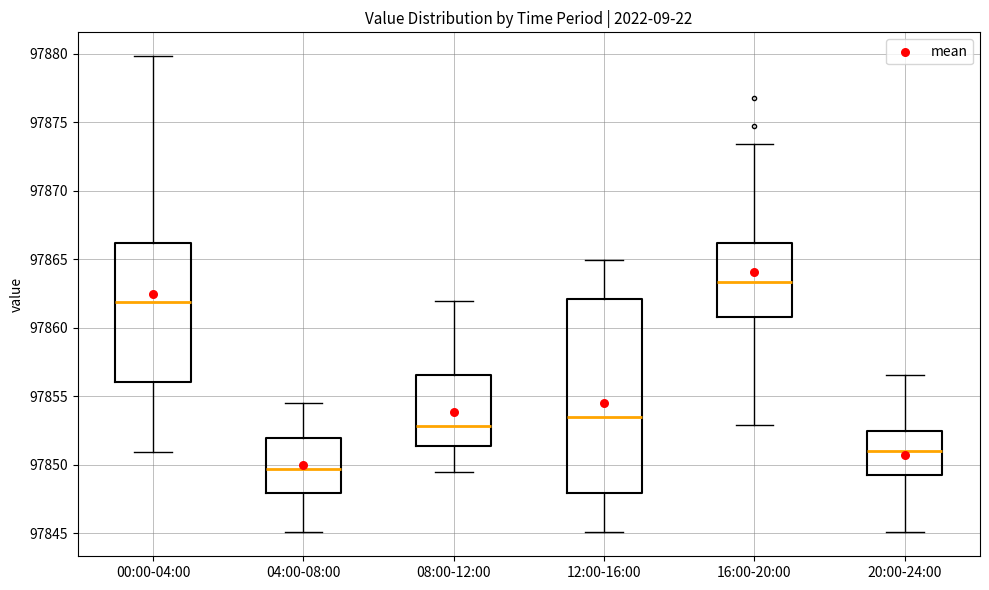

Reading left to right, transcribe this box plot: for each box, give where its median line is, the range the box spans, and where its two whiskers end, as read against the y-axis. The values are not printed on the chart, so give them approximately, as read against the axis.

00:00-04:00: median 97862.0, box 97856.0 to 97866.0, whiskers 97851.0 to 97880.0
04:00-08:00: median 97849.5, box 97848.0 to 97852.0, whiskers 97845.0 to 97854.5
08:00-12:00: median 97853.0, box 97851.5 to 97856.5, whiskers 97849.5 to 97862.0
12:00-16:00: median 97853.5, box 97848.0 to 97862.0, whiskers 97845.0 to 97865.0
16:00-20:00: median 97863.5, box 97861.0 to 97866.0, whiskers 97853.0 to 97873.5
20:00-24:00: median 97851.0, box 97849.5 to 97852.5, whiskers 97845.0 to 97856.5